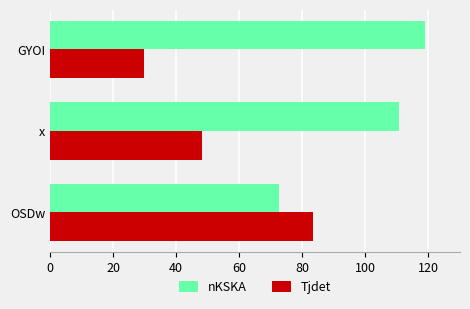

What is the difference between the maximum and minimum values in the nKSKA series?

46.5